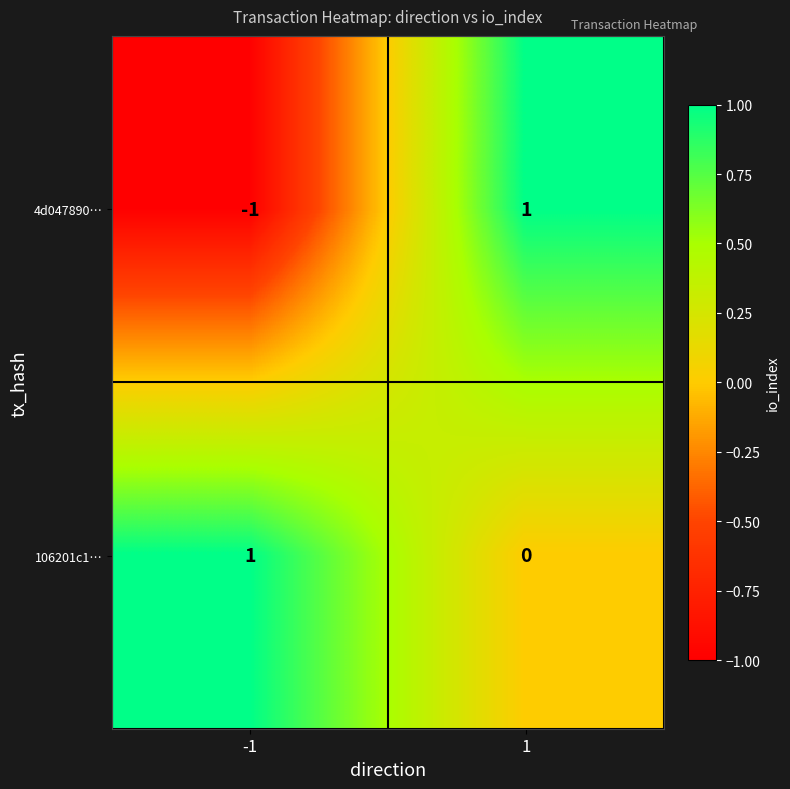

Which series has the largest total across all categories?

106201c1…